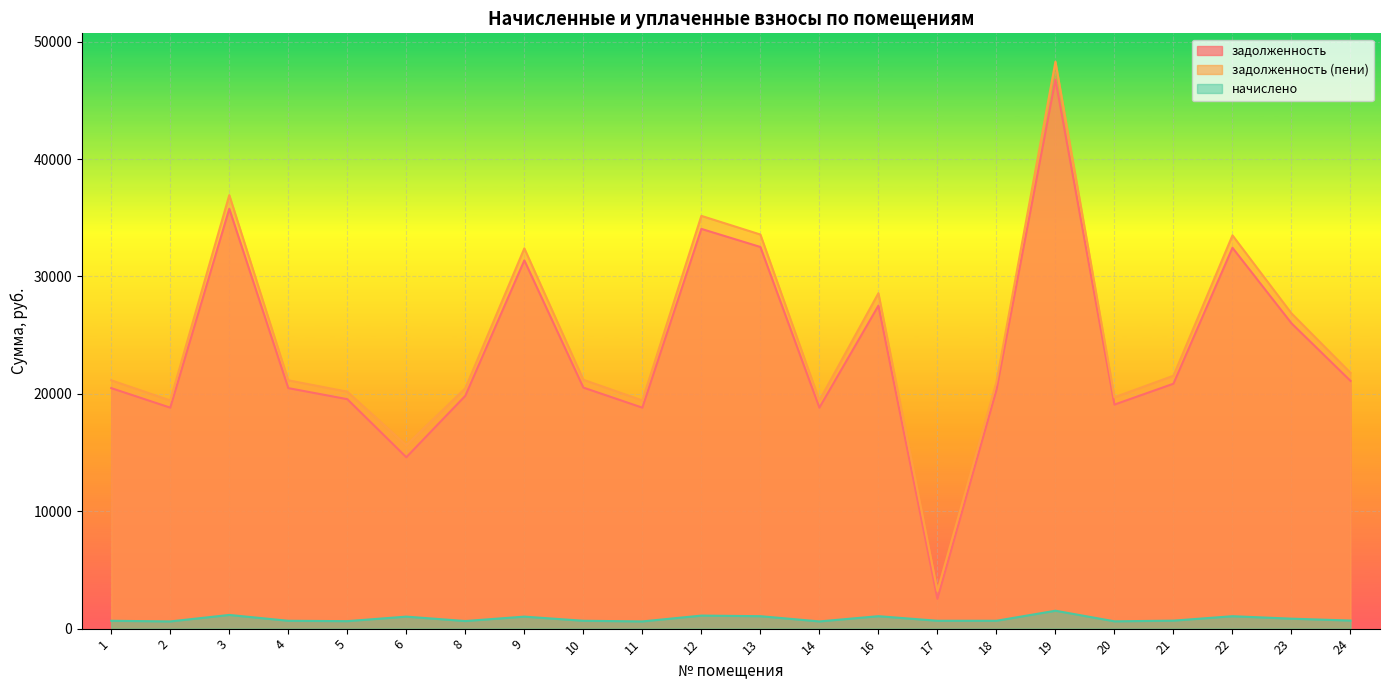

At 11, list the series in order from largest to smallest.

задолженность (пени), задолженность, начислено